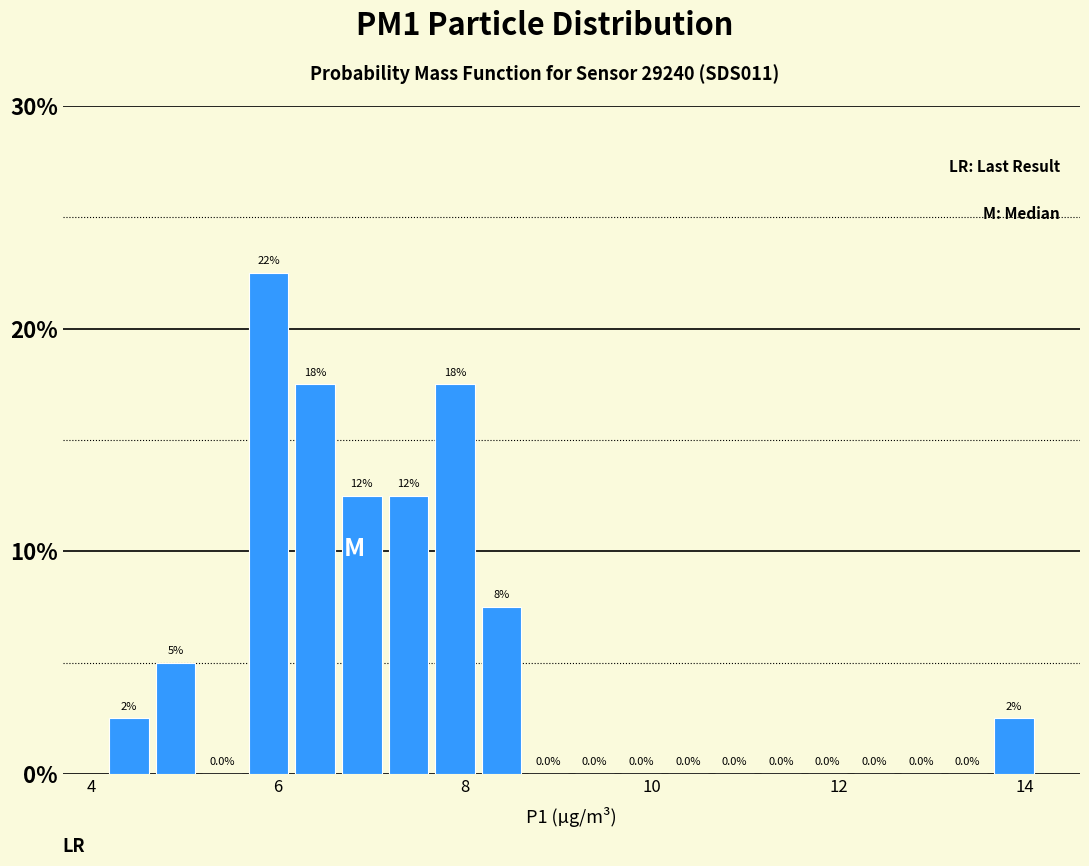

Around what value on the x-axis is the tallest bar? Give the approximate position of its centre, as read against the axis.

5.8